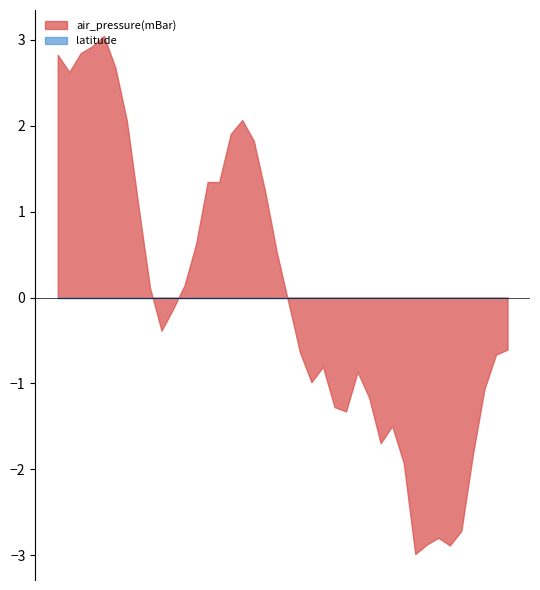

True or false: latitude and air_pressure(mBar) intersect in this chart.

False